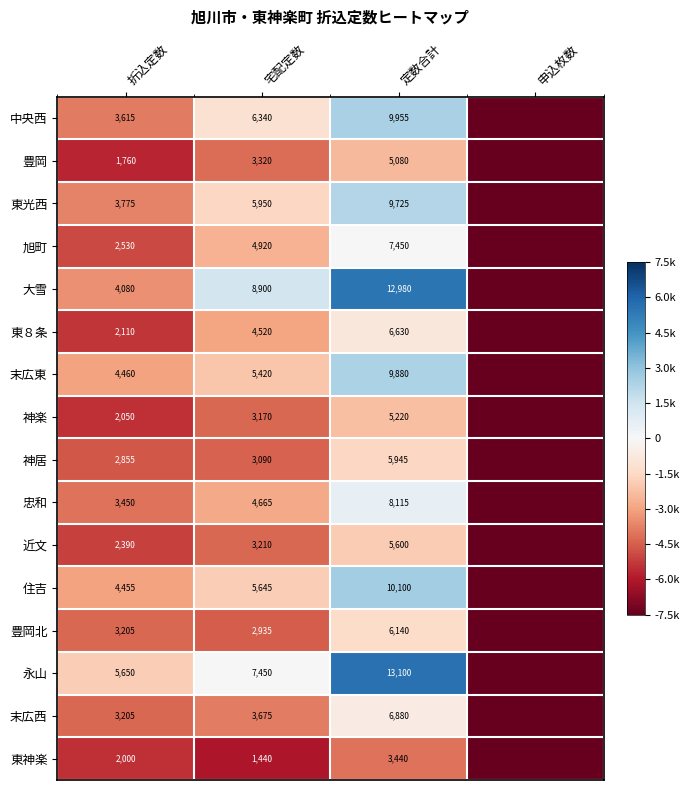

The 神楽 series shows 1103 at 宅配定数. True or false?

False